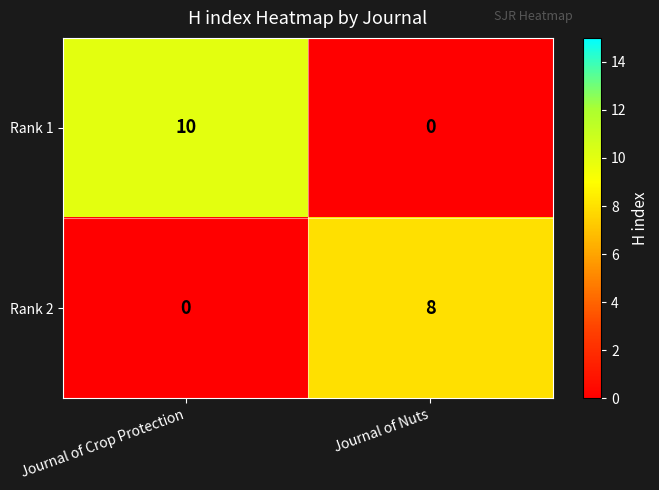

Which series has the largest total across all categories?

Rank 1